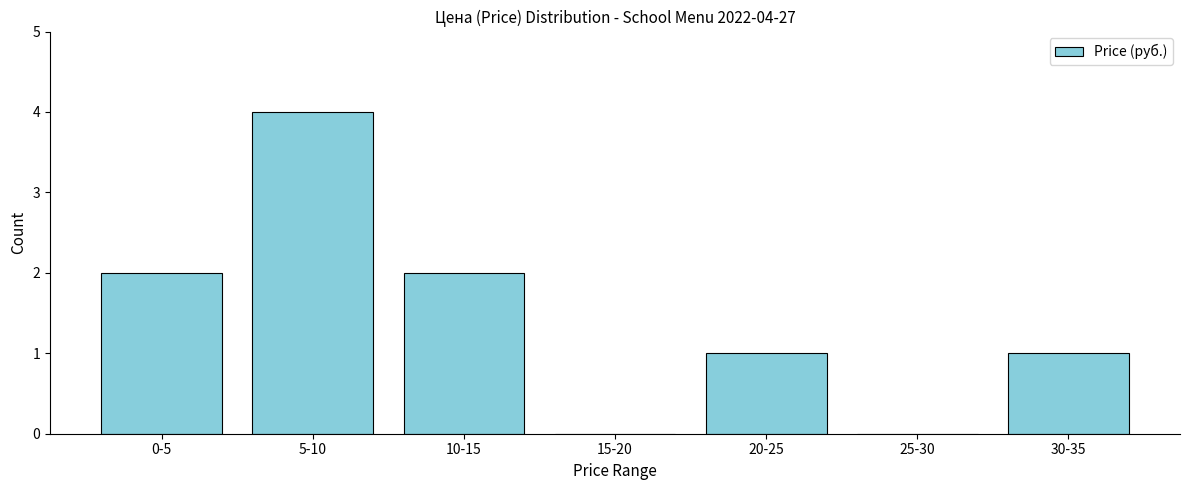

Reading left to right, what are all the values shown in this chart?

0-5=2	5-10=4	10-15=2	15-20=0	20-25=1	25-30=0	30-35=1